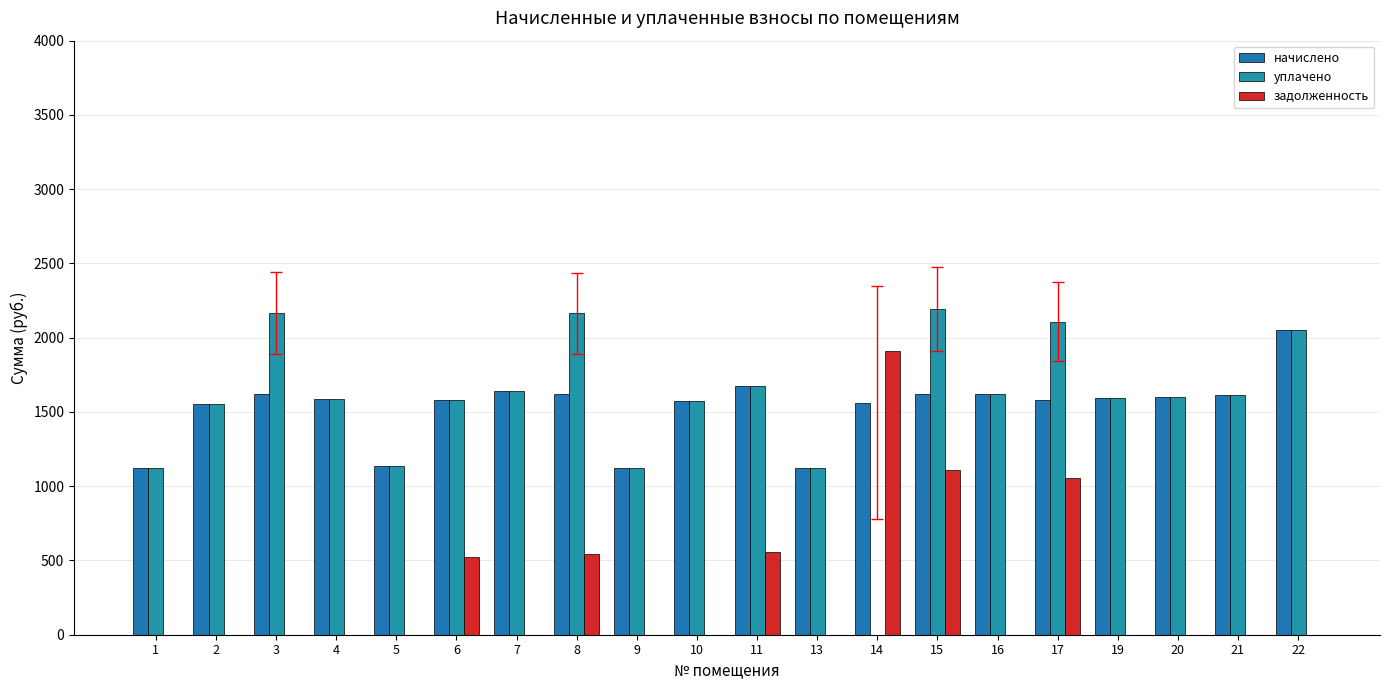

What is the average value of the уплачено series?

1562.1